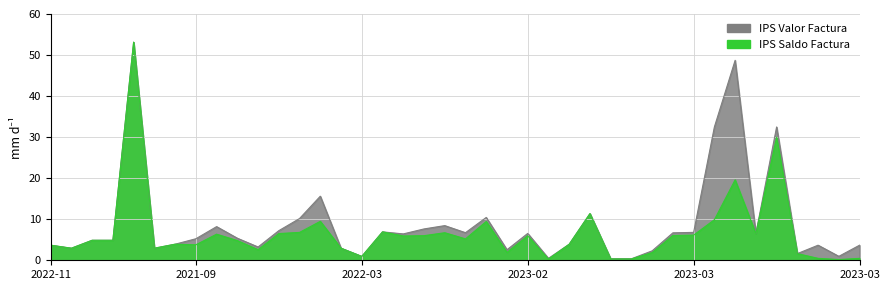

What is the average value of the IPS Saldo Factura series?

6.7